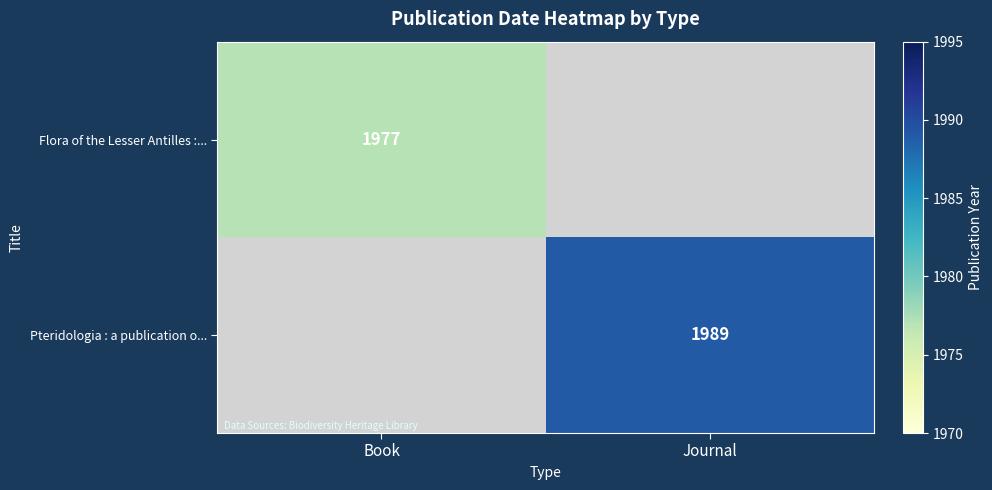

What is the greatest value displayed?

1989